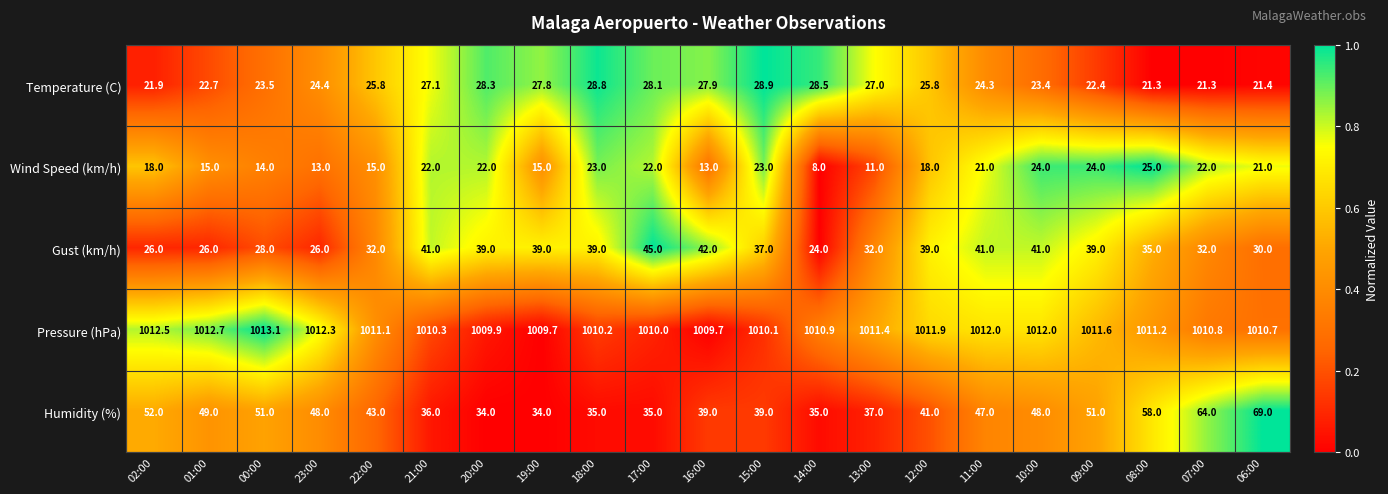

What is the total value across all series at 06:00?

1152.1